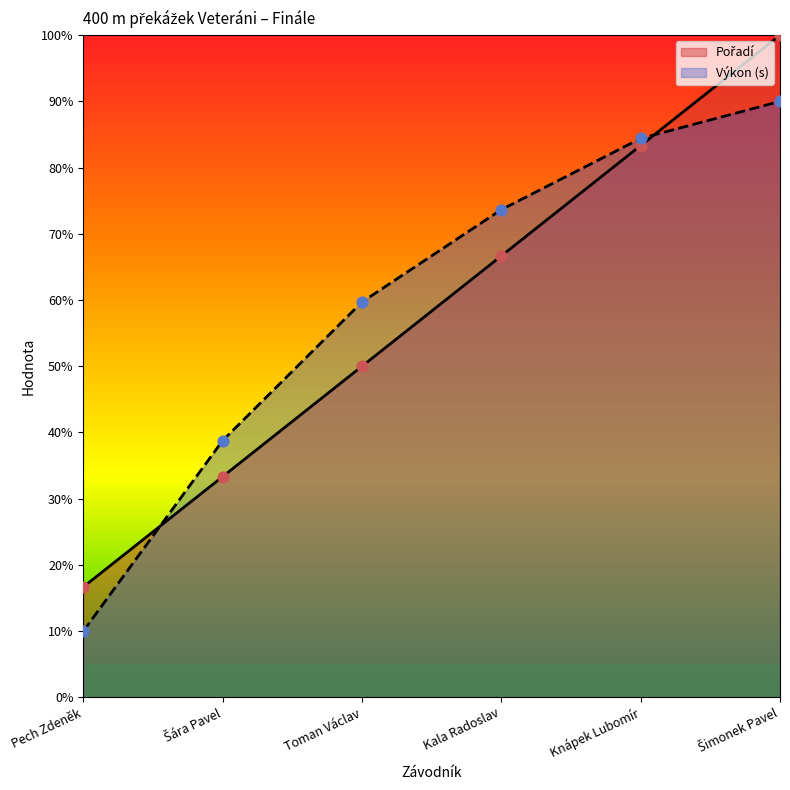

Which series contains the highest Y value?

Pořadí